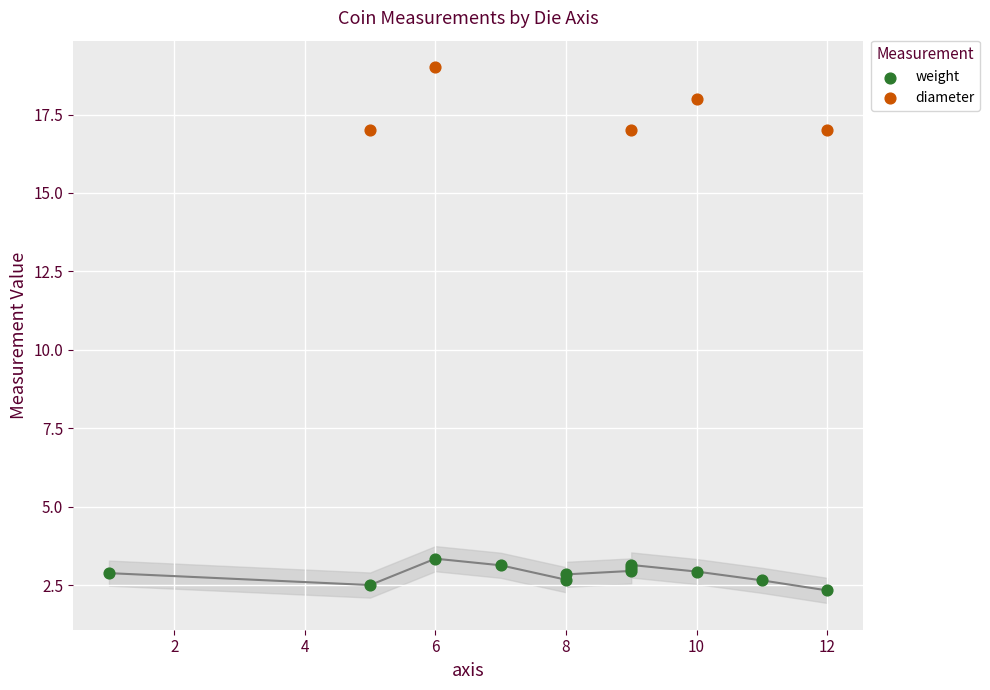

Which series reaches the minimum Y coordinate?

weight